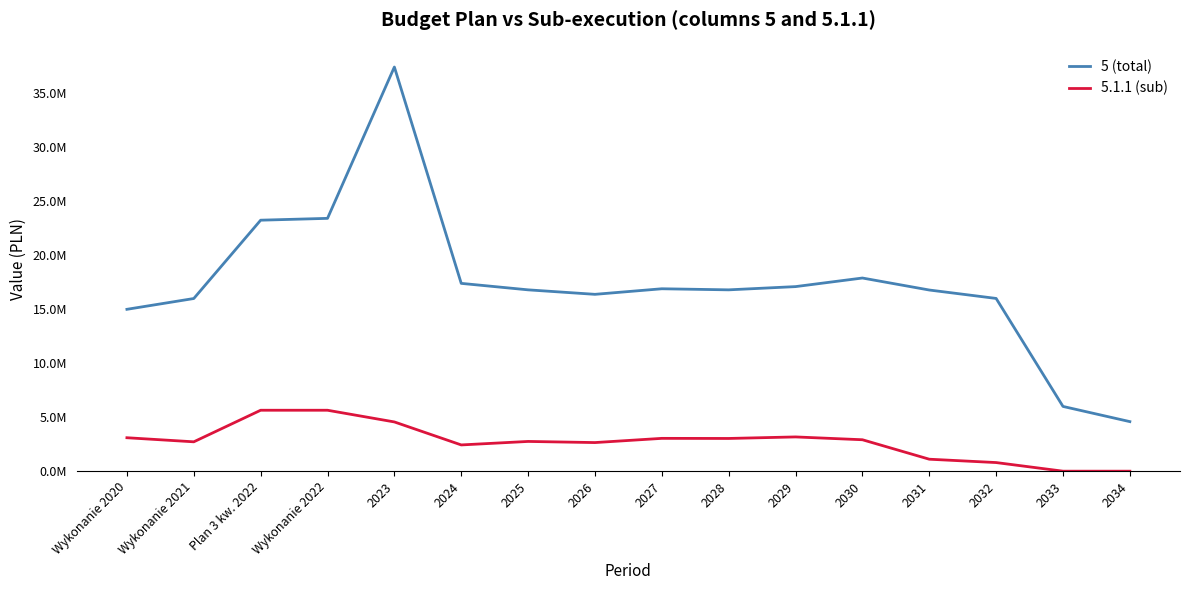

Is this an area chart (filled region under the line)?

No